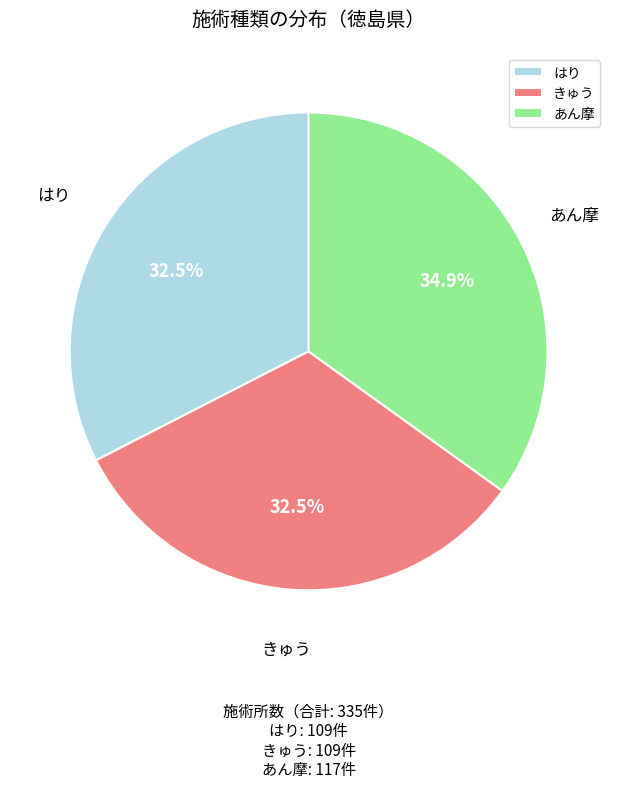

Count the number of slices in the pie.

3